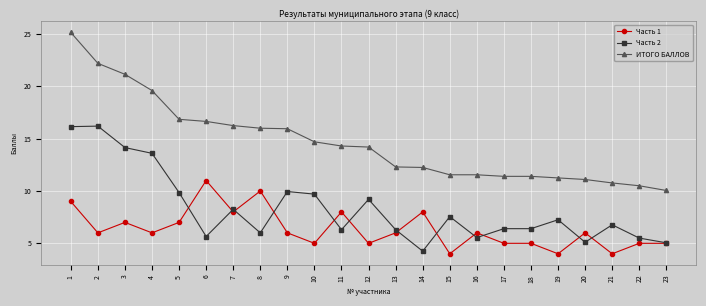

At which category does Часть 1 reach its first local peak?

3